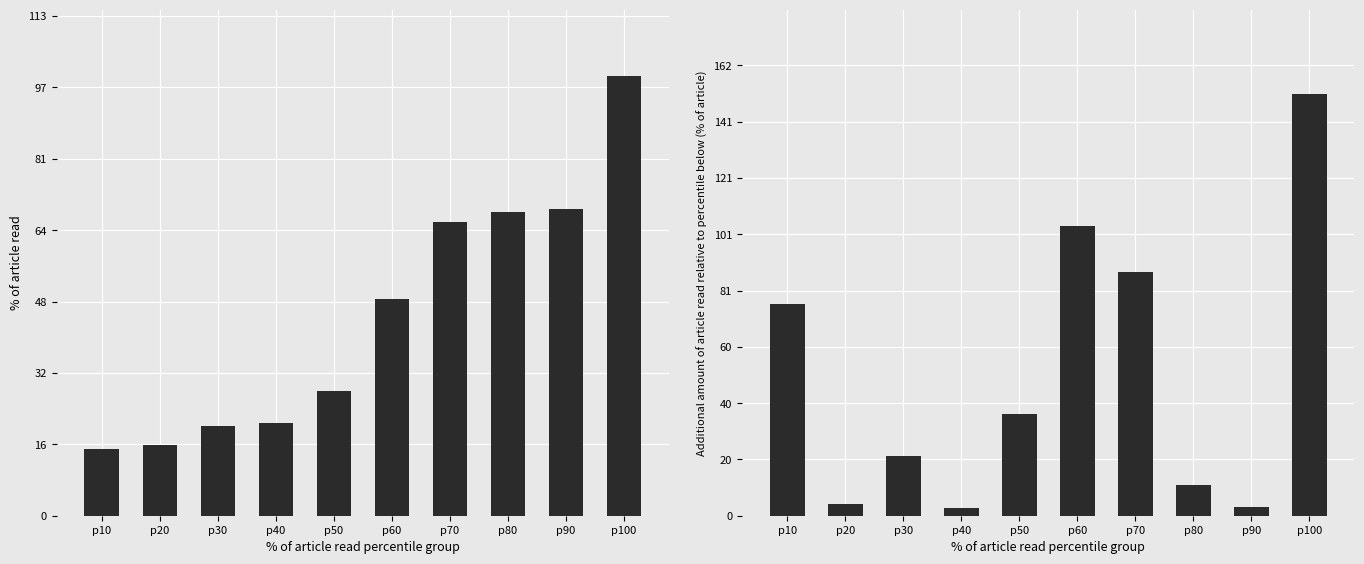

What is the difference between the second highest and minimum values in the AO series?

66989